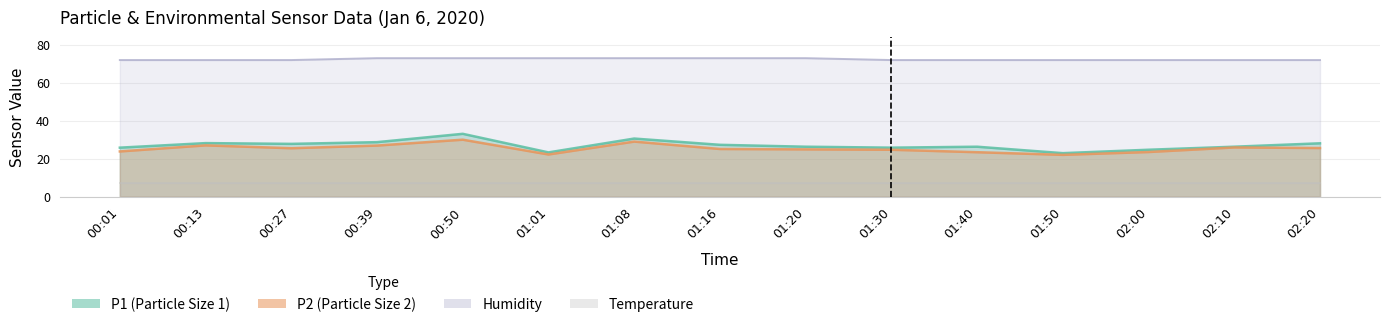

What position from the right is 00:50?

11